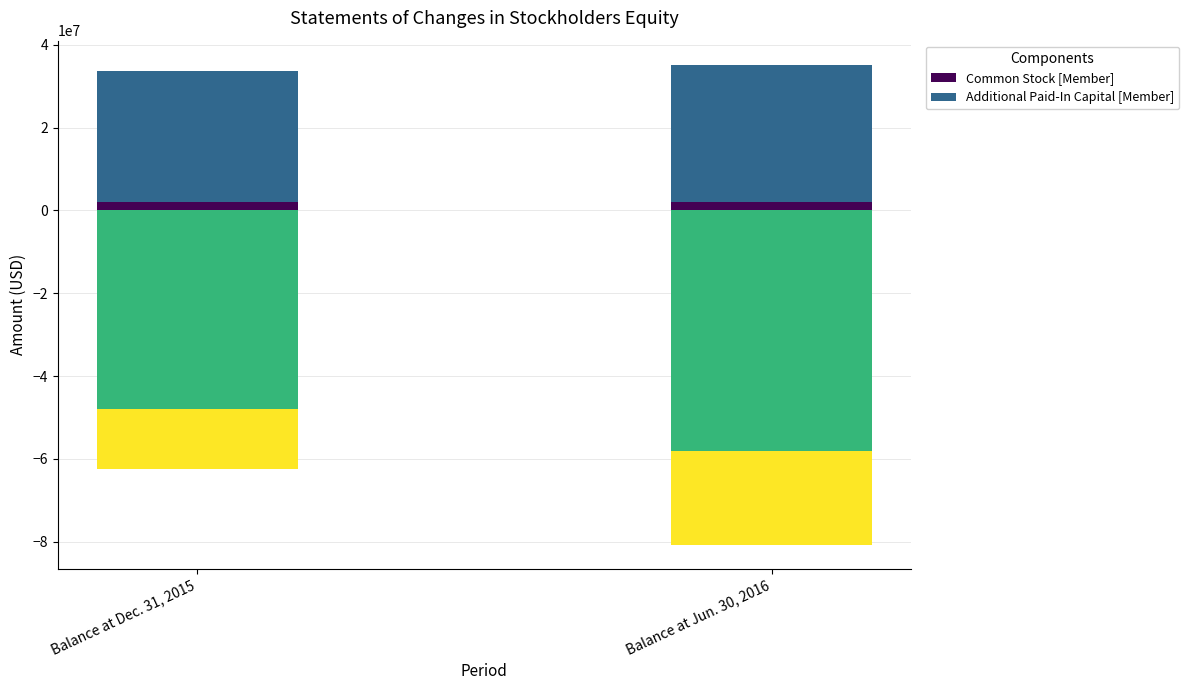

Does the chart contain stacked bars?

No